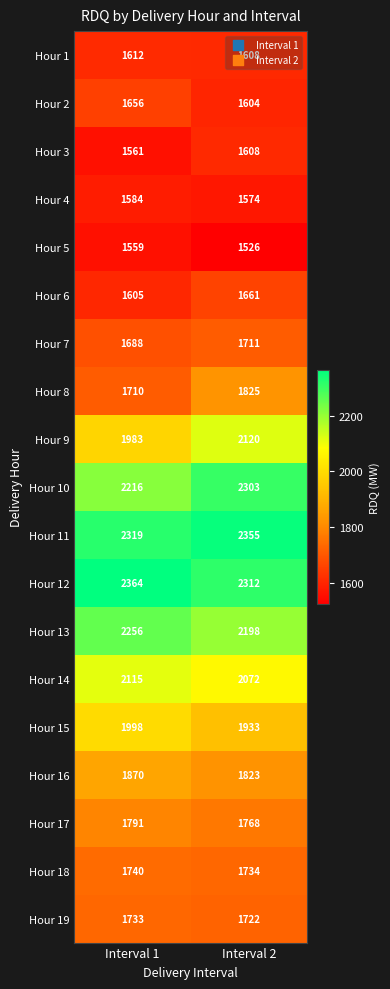

What is the minimum value shown in the chart?

1526